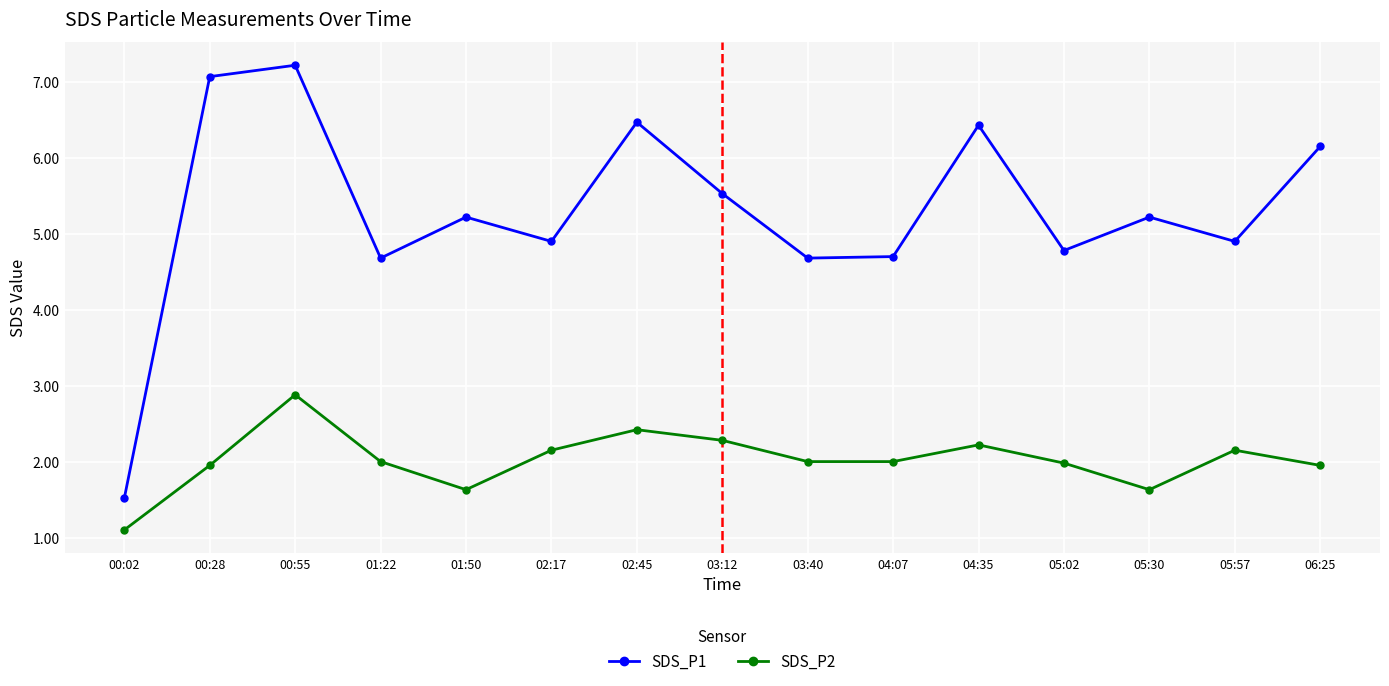

What are all the series names shown in the legend?

SDS_P1, SDS_P2